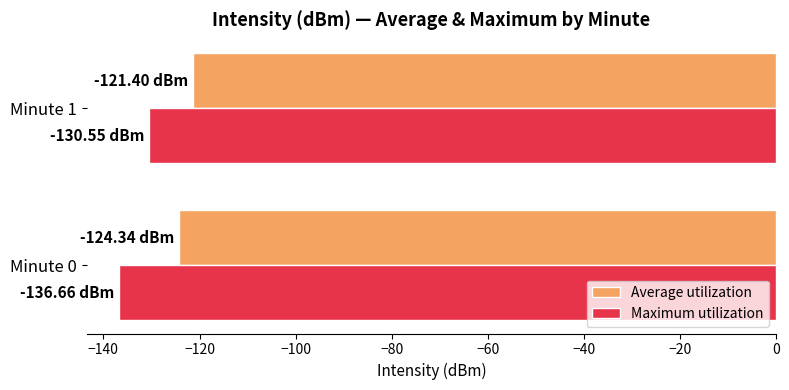

At which category is the sum across all series the highest?

Minute 1